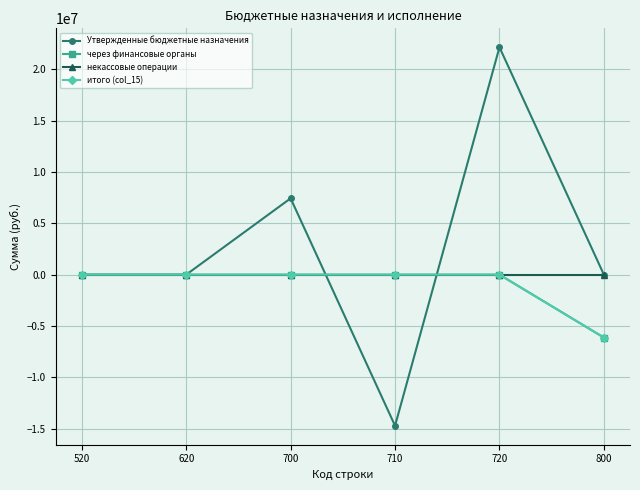

What is the maximum value shown in the chart?

22156396.0